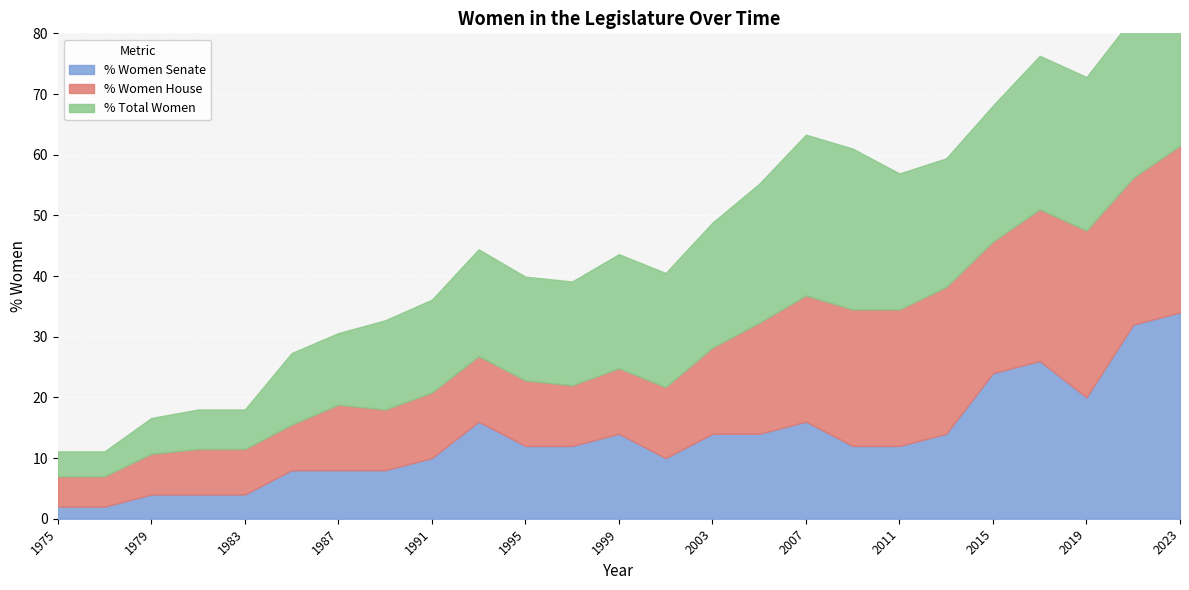

At which category does % Women House reach its first local peak?

1987